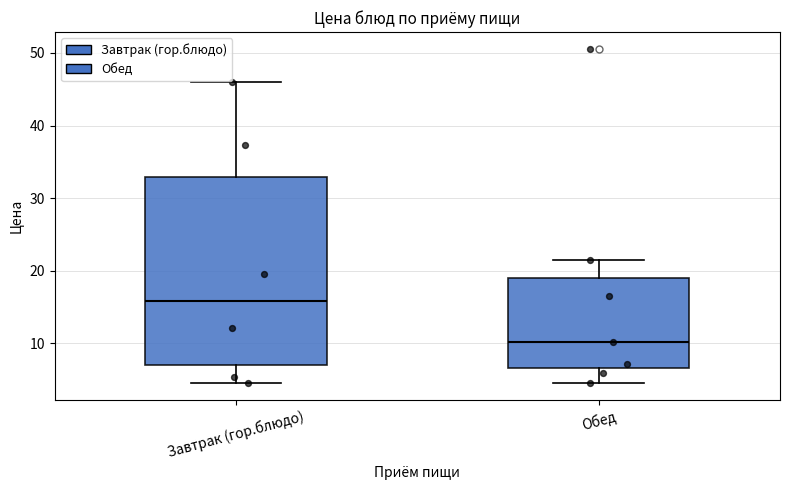

Reading left to right, transcribe this box plot: for each box, give where its median line is, the range the box spans, and where its two whiskers end, as read against the y-axis. The values are not printed on the chart, so give them approximately, as read against the axis.

Завтрак (гор.блюдо): median 16, box 7 to 33, whiskers 5 to 46
Обед: median 10, box 7 to 19, whiskers 5 to 21